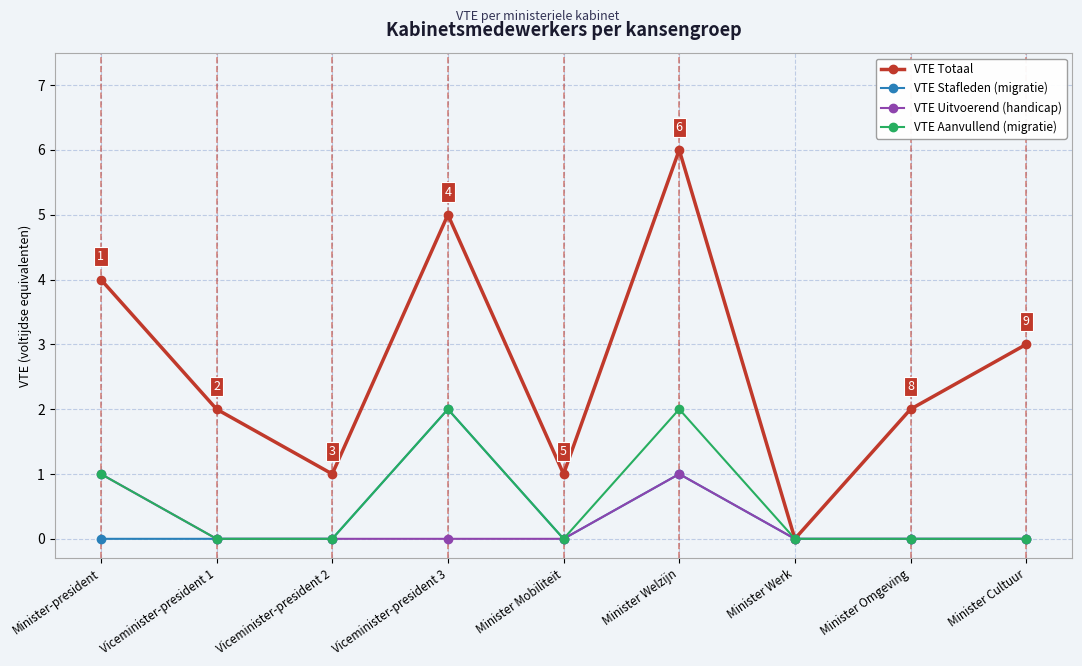

Which category has the highest value in the VTE Totaal series?

Minister Welzijn